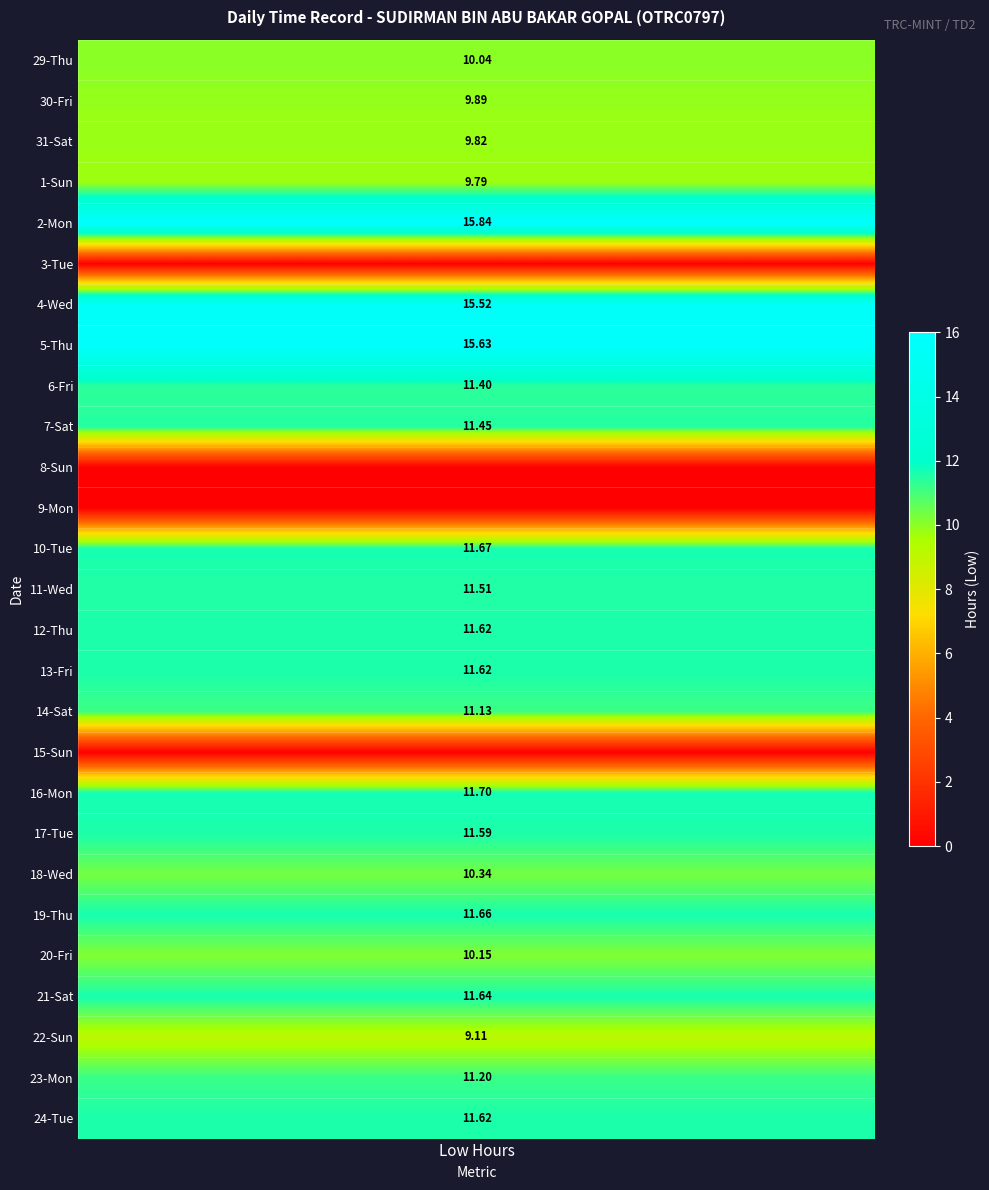

At how many categories does at least one series exceed 11?

1